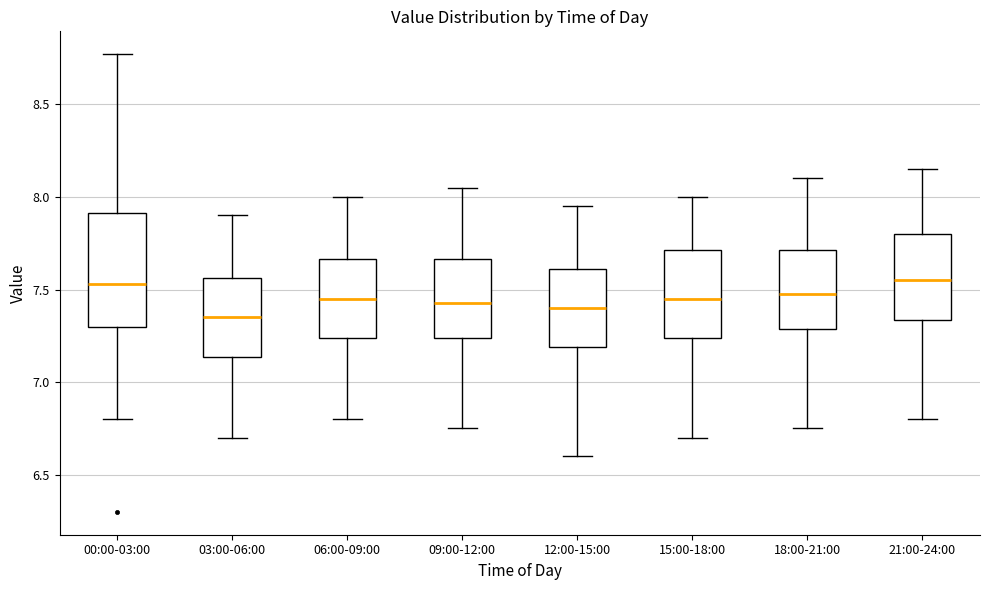

Where does the upper whisker of the box for 18:00-21:00 end on the y-axis? The values are not printed on the chart, so give them approximately, as read against the axis.

8.10